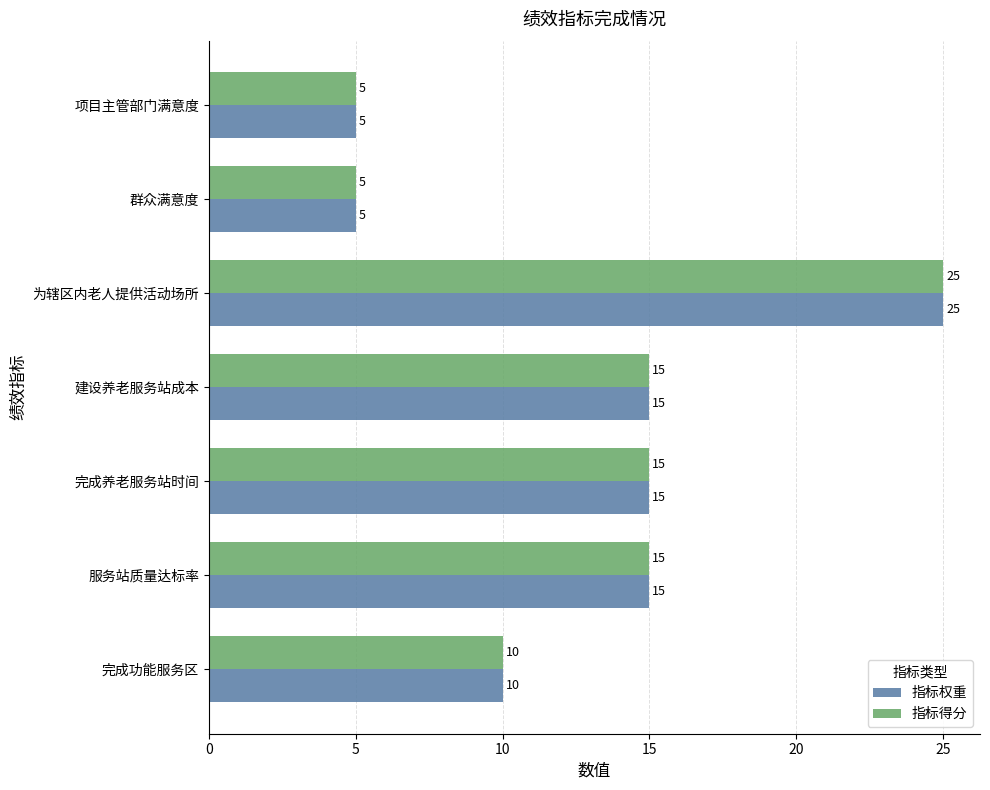

What value does the 指标得分 series have at 为辖区内老人提供活动场所, to the nearest 5?

25